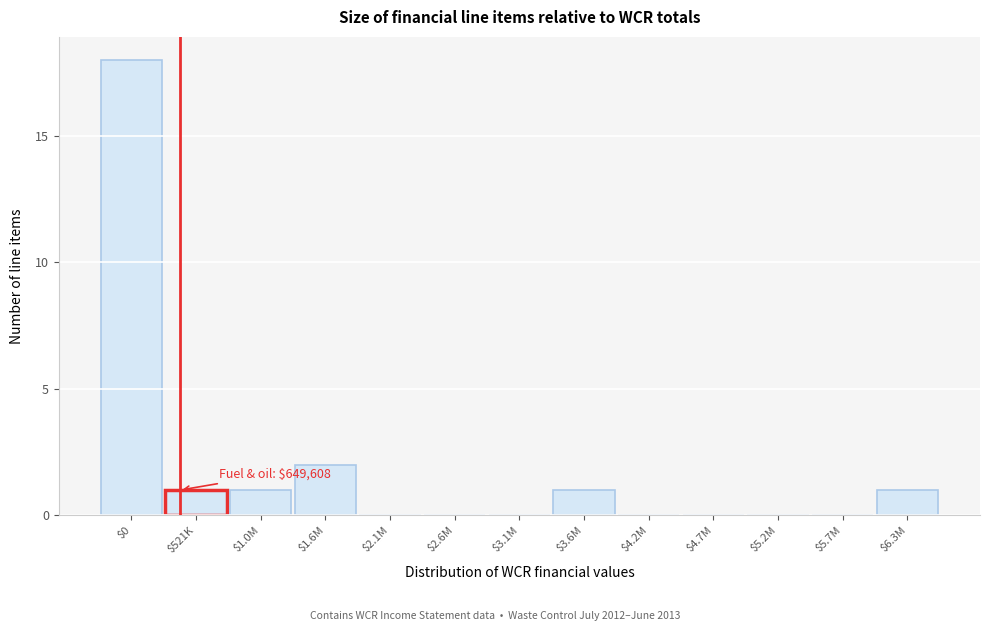

Is it true that the value at $4.7M is 0?

True